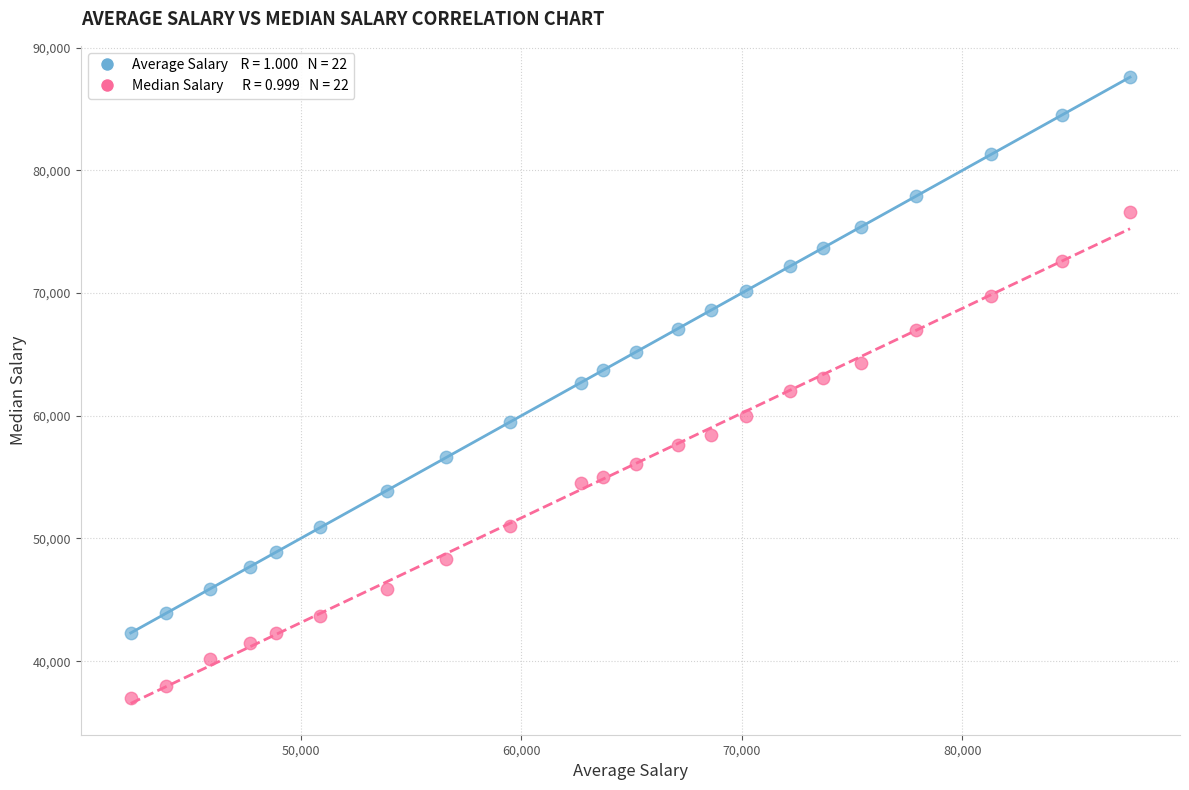

Across all data points, what is the range of X values (max minus min)?

45300